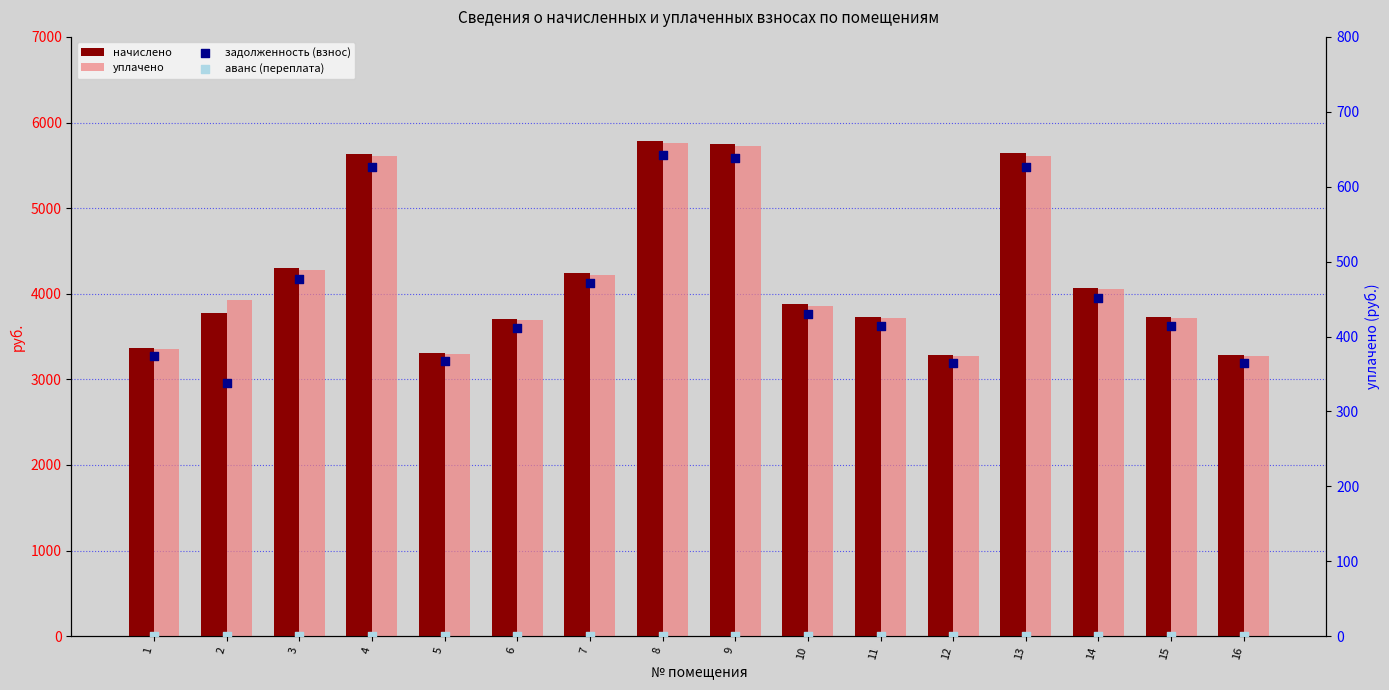

Which series contains the highest Y value?

начислено